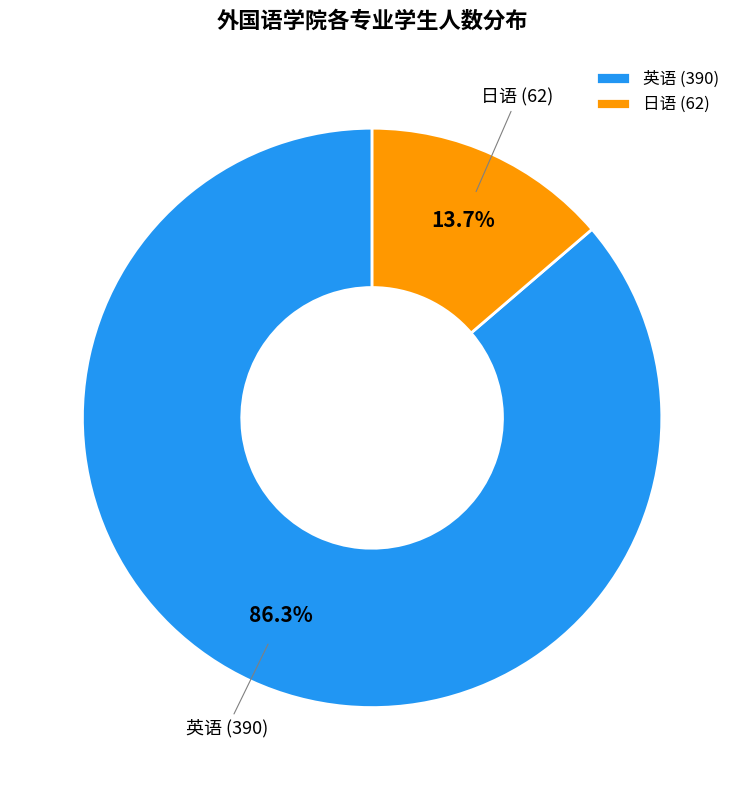

Between 英语 and 日语, which is larger?

英语